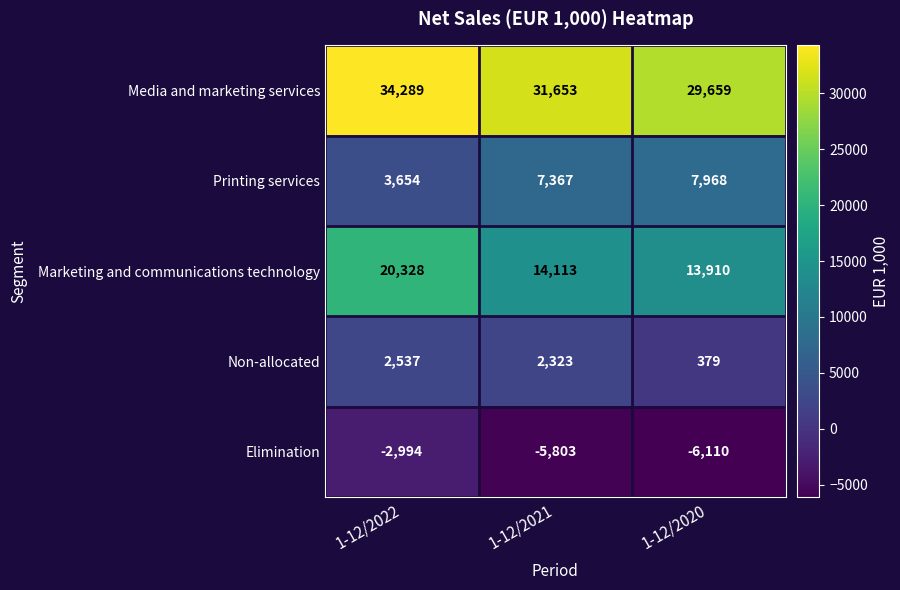

The value of Marketing and communications technology at 1-12/2022 is 33343. True or false?

False